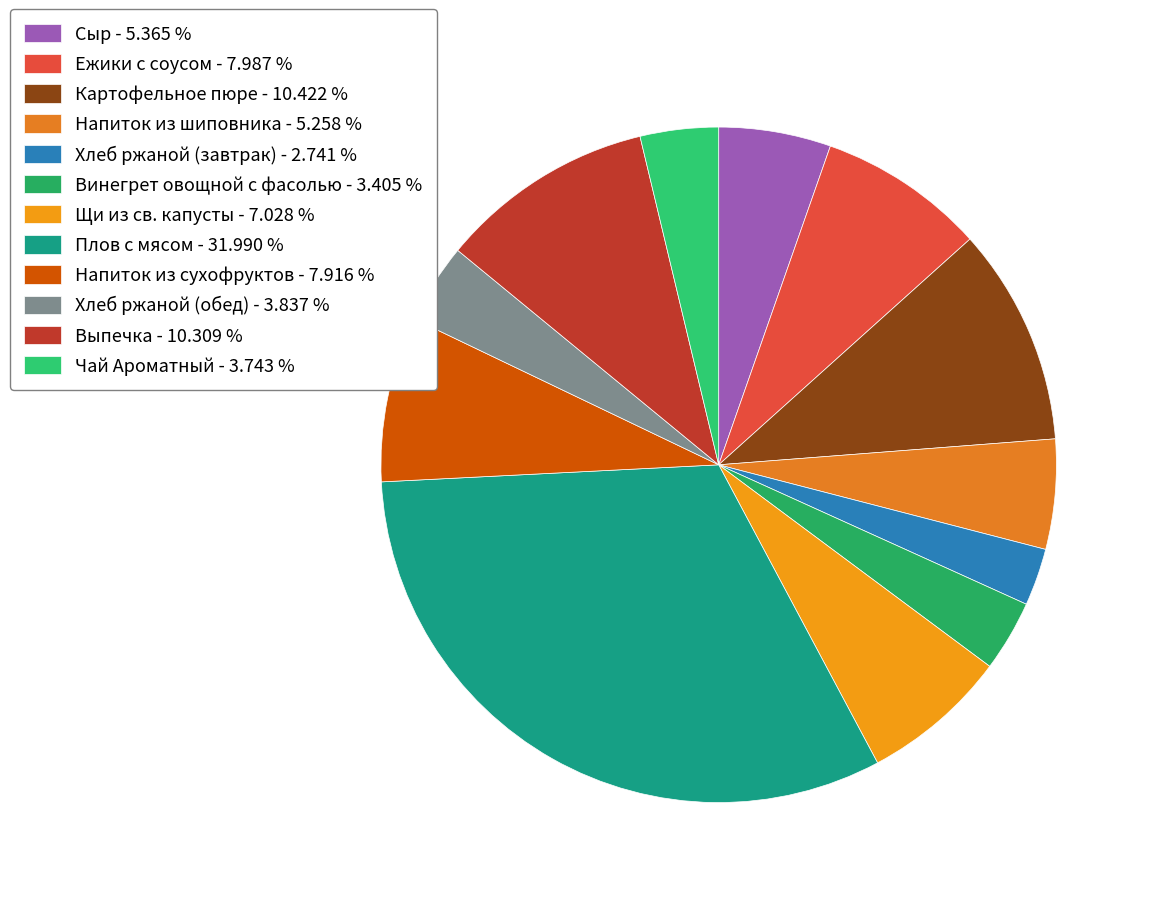

Rank the categories by value from lowest to highest.

Хлеб ржаной (завтрак), Винегрет овощной с фасолью, Чай Ароматный, Хлеб ржаной (обед), Напиток из шиповника, Сыр, Щи из св. капусты, Напиток из сухофруктов, Ежики с соусом, Выпечка, Картофельное пюре, Плов с мясом